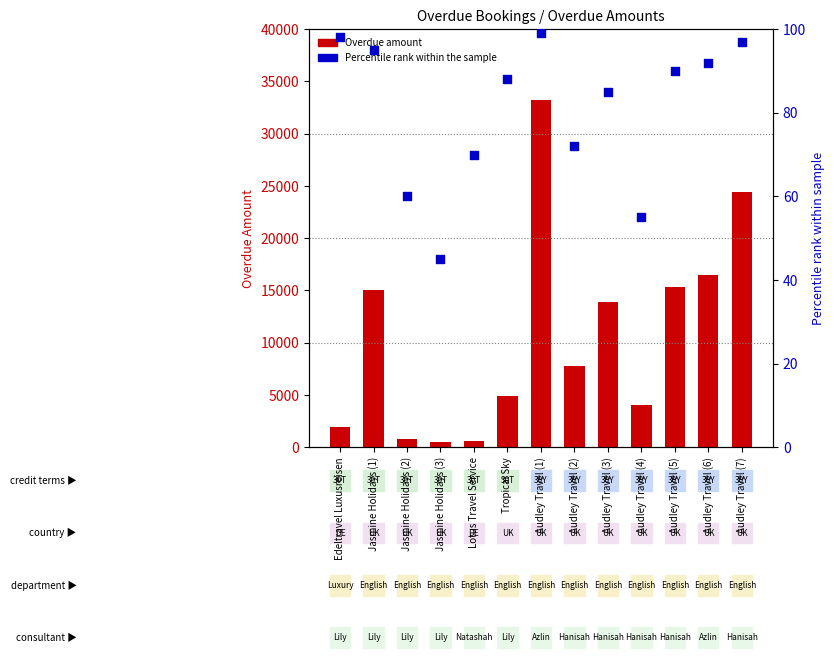

Which series has the largest total across all categories?

Overdue Amount